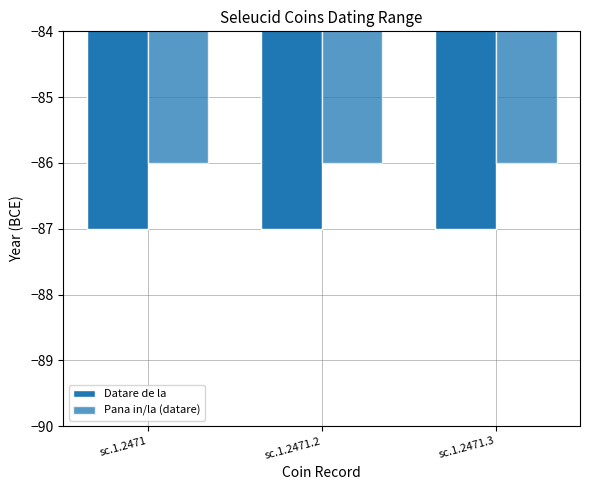

Reading left to right, transcribe all the data shown in this chart.

Datare de la: -87	-87	-87
Pana in/la (datare): -86	-86	-86